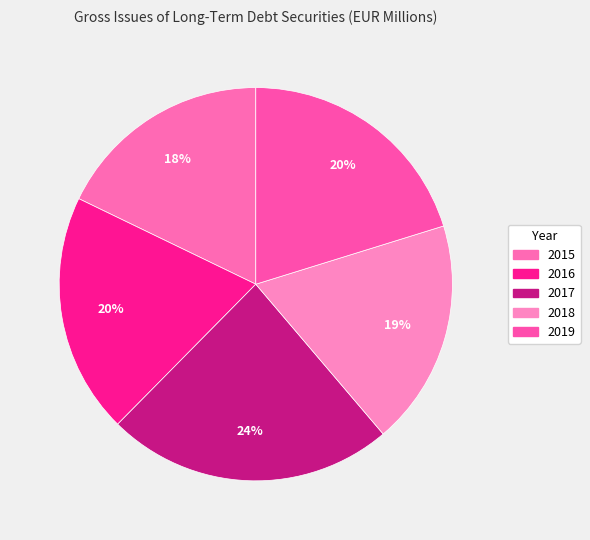

How many slices are in this pie chart?

5